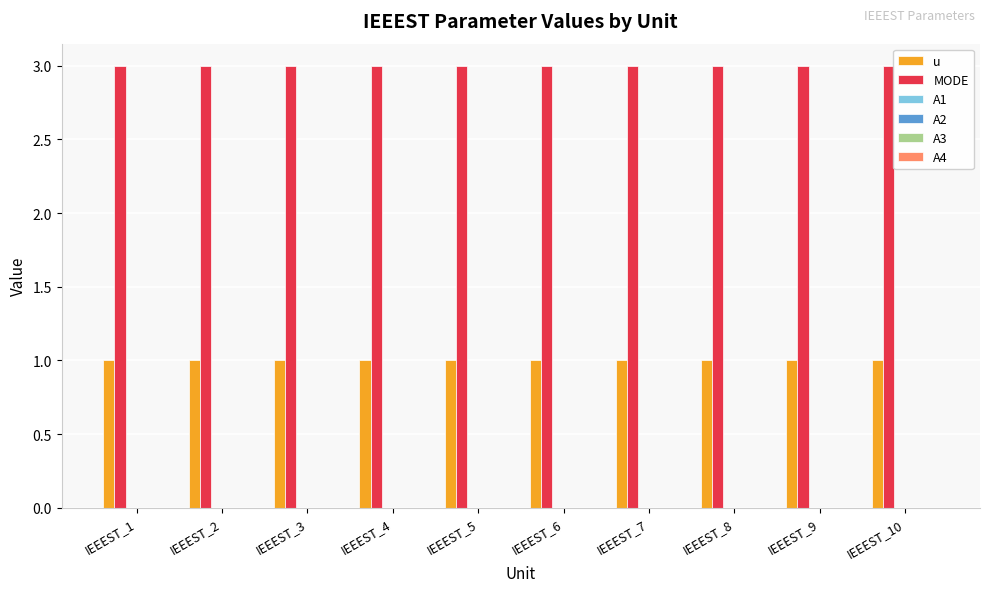

What is the highest value of the MODE series?

3